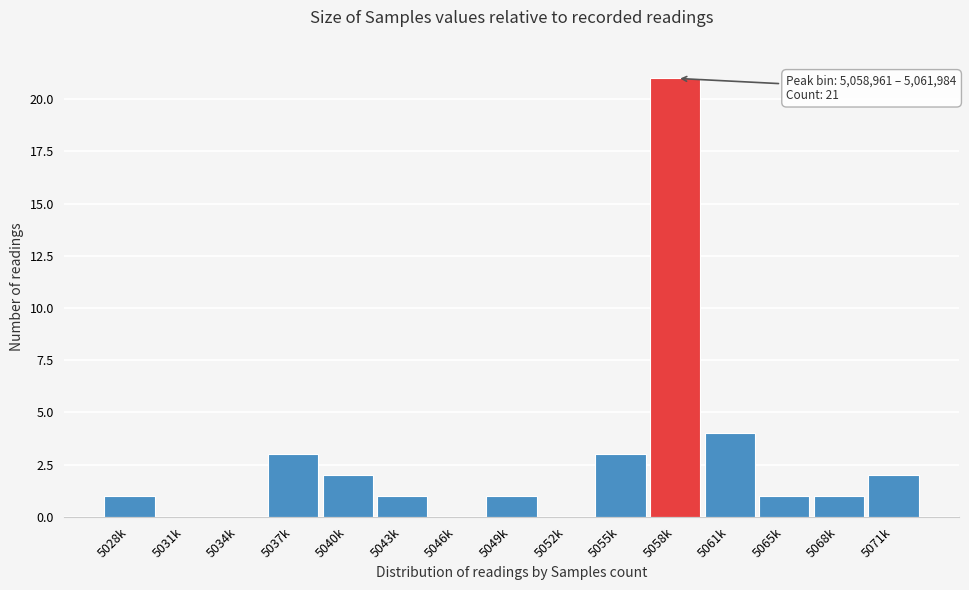

Reading left to right, list all the values displayed in this chart.

5028k=1	5031k=0	5034k=0	5037k=3	5040k=2	5043k=1	5046k=0	5049k=1	5052k=0	5055k=3	5058k=21	5061k=4	5065k=1	5068k=1	5071k=2